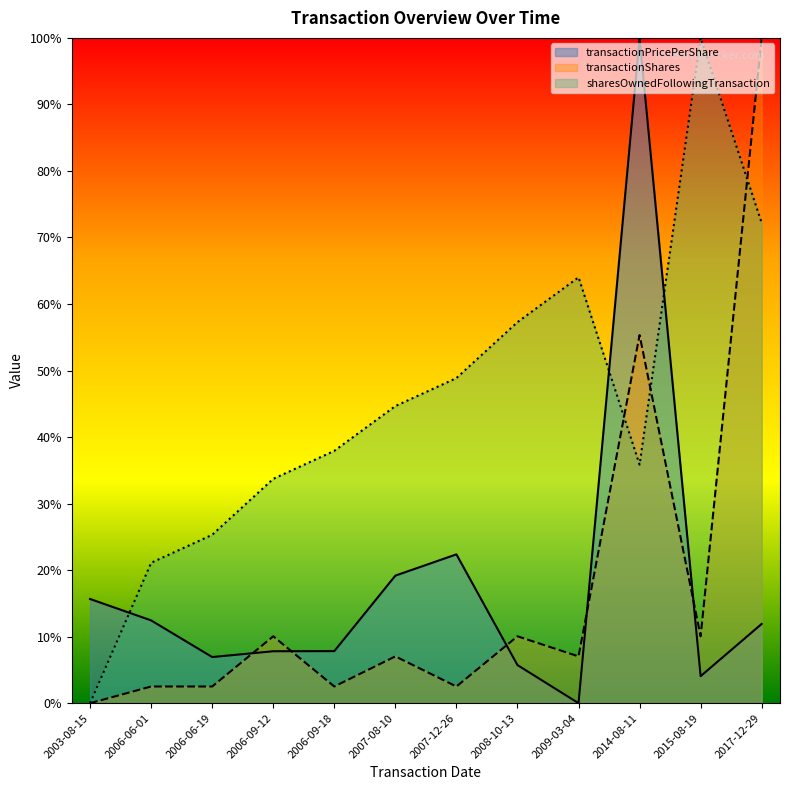

At how many categories does at least one series exceed 0?

12